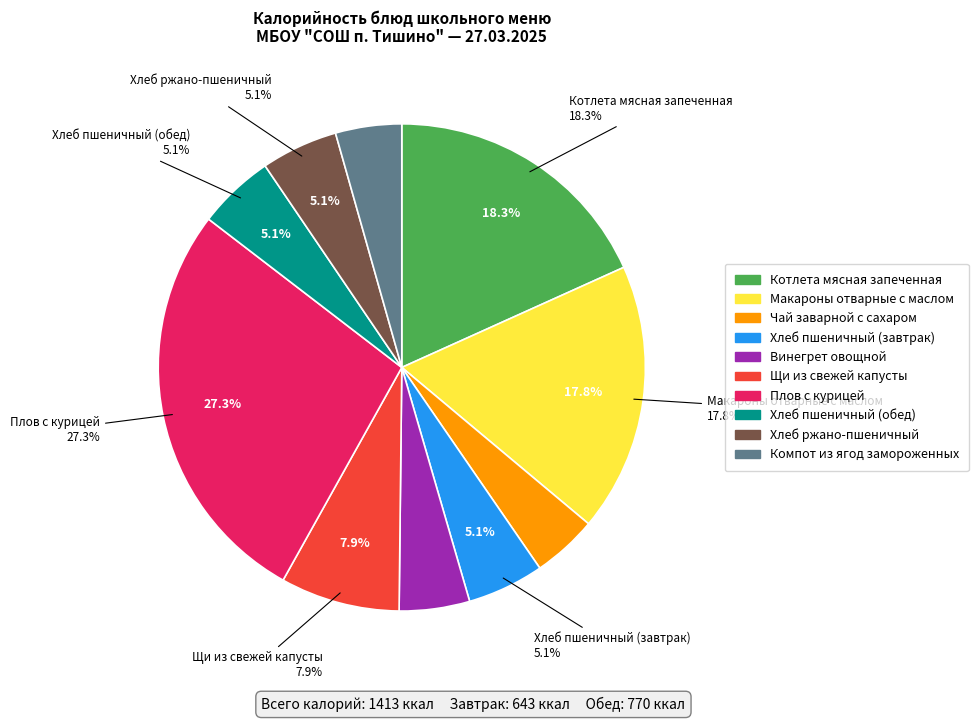

Between Котлета мясная запеченная and Хлеб ржано-пшеничный, which is larger?

Котлета мясная запеченная